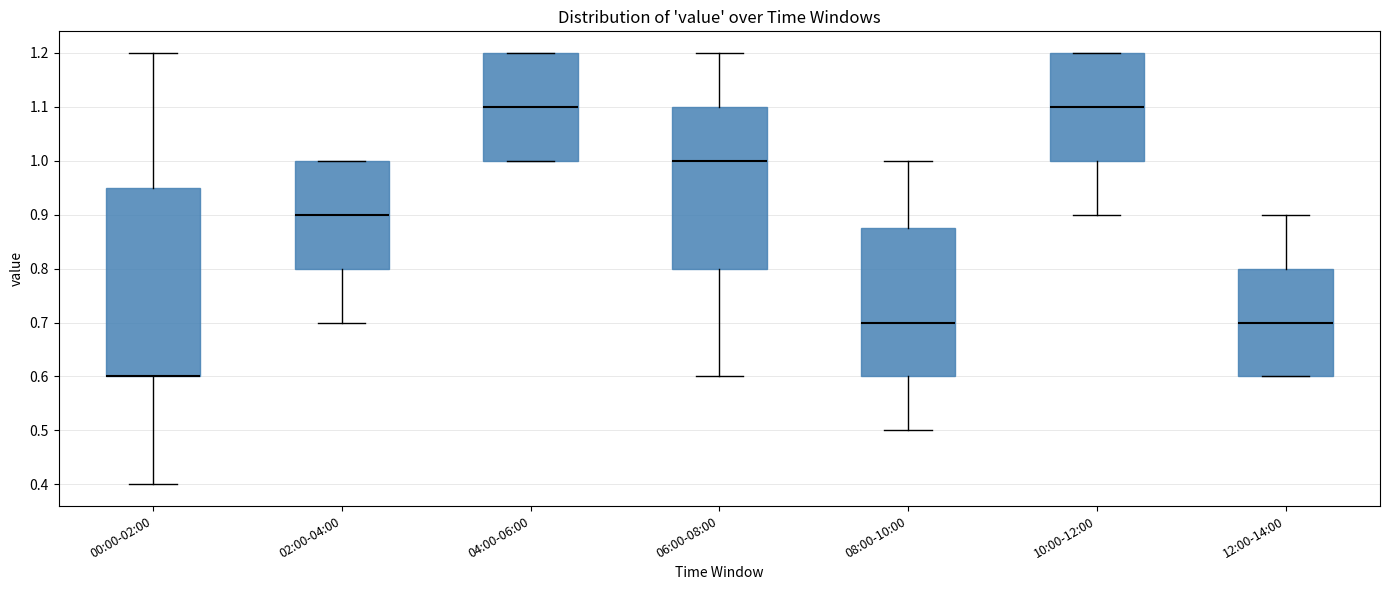

Where does the lower whisker of the box for 10:00-12:00 end on the y-axis? The values are not printed on the chart, so give them approximately, as read against the axis.

0.90